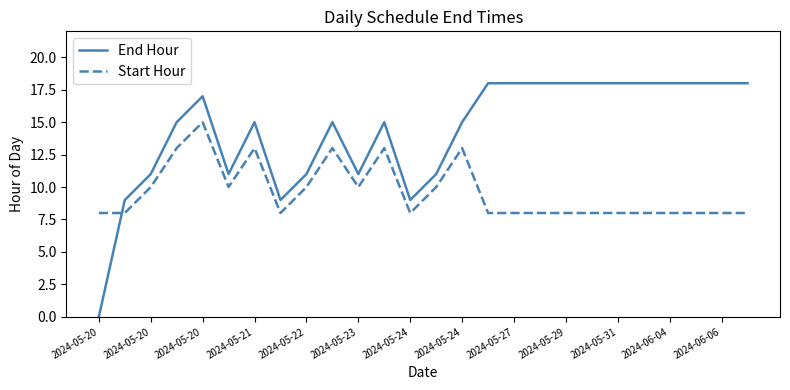

At how many categories does at least one series exceed 13?

17